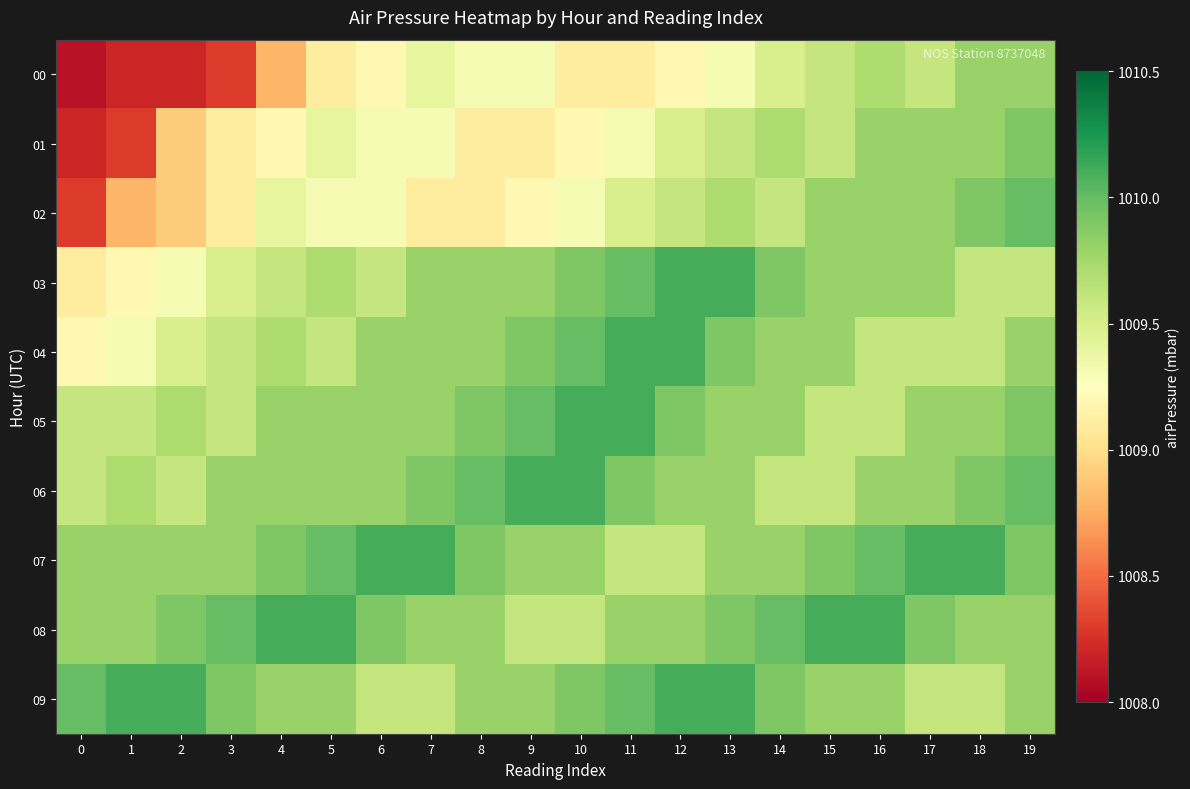

Count the number of categories in the chart.

20